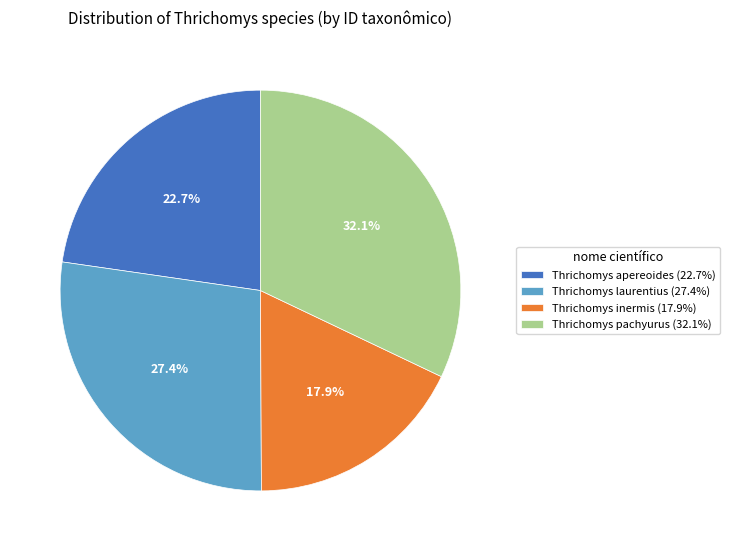

To the nearest percent, what portion does Thrichomys apereoides represent?

23%